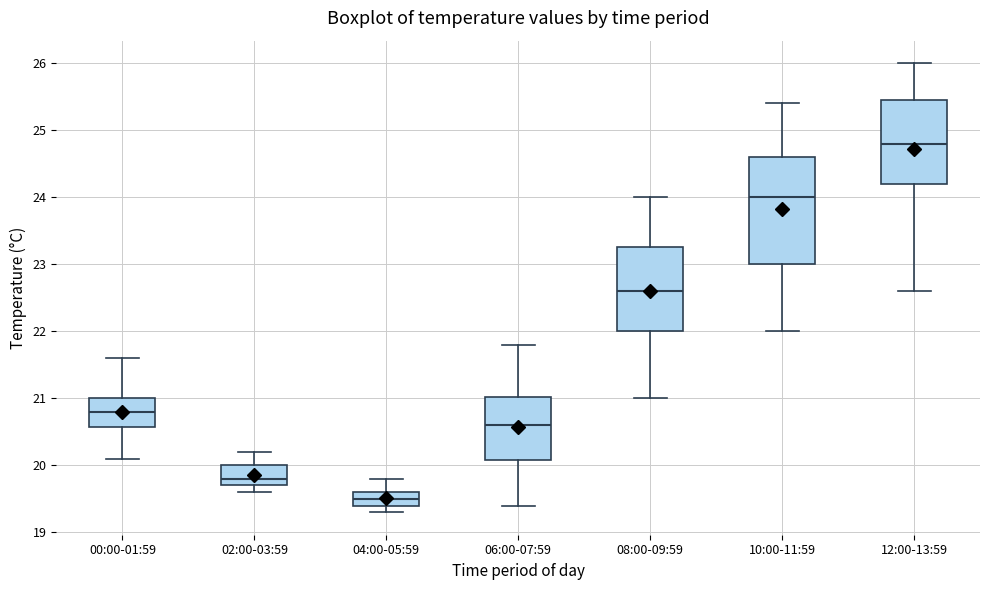

Which box has the lowest median line?

04:00-05:59